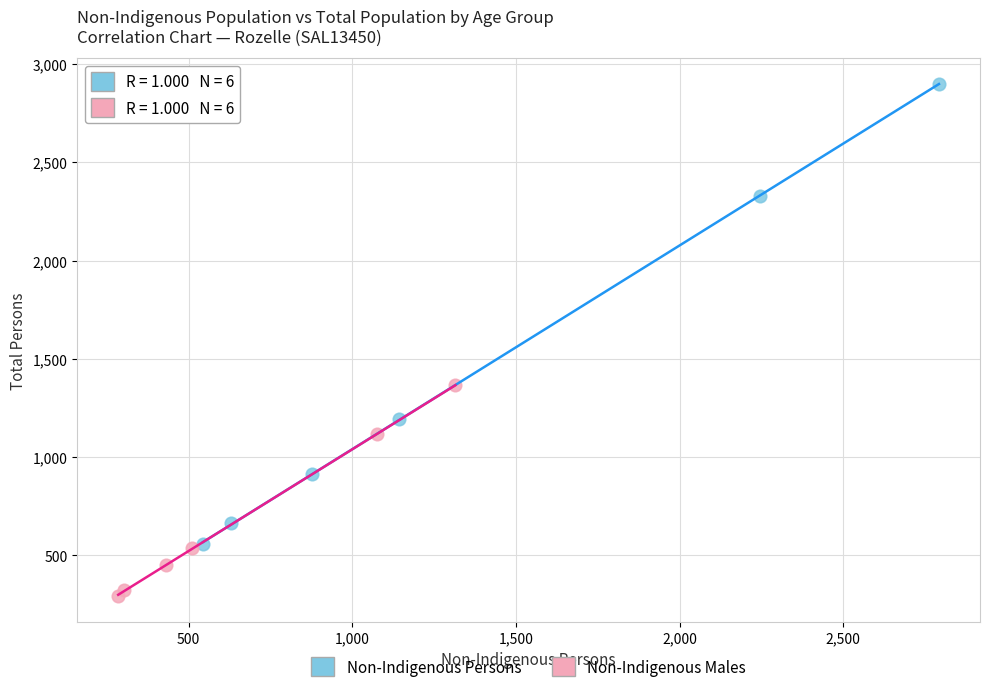

Which series contains the highest Y value?

Non-Indigenous Persons